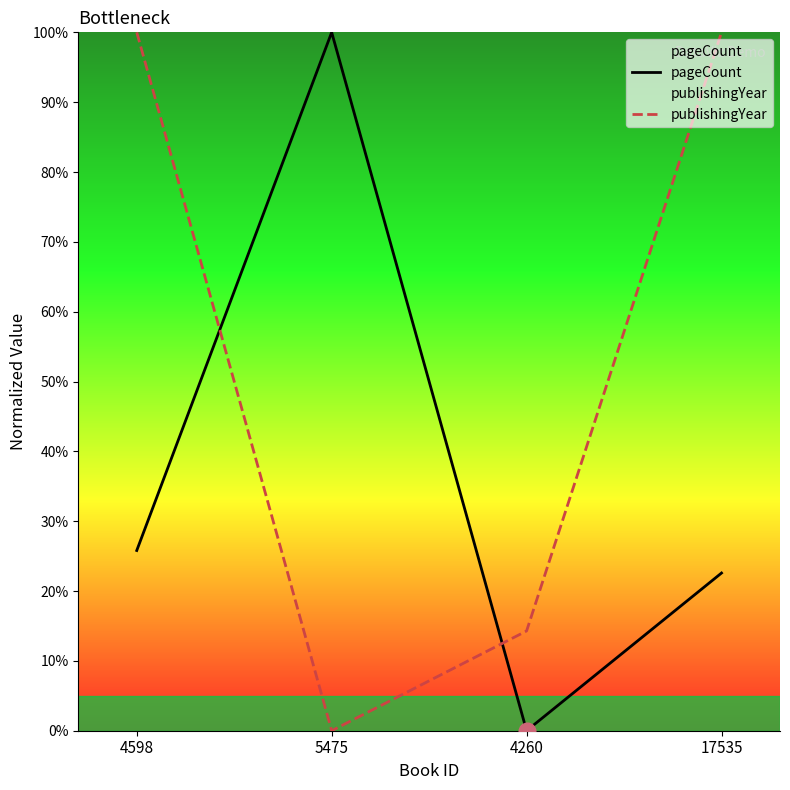

Reading right to left, extract all data points from this chart.

pageCount: 17535=22.6	4260=0.0	5475=100.0	4598=25.8
publishingYear: 17535=100.0	4260=14.3	5475=0.0	4598=100.0